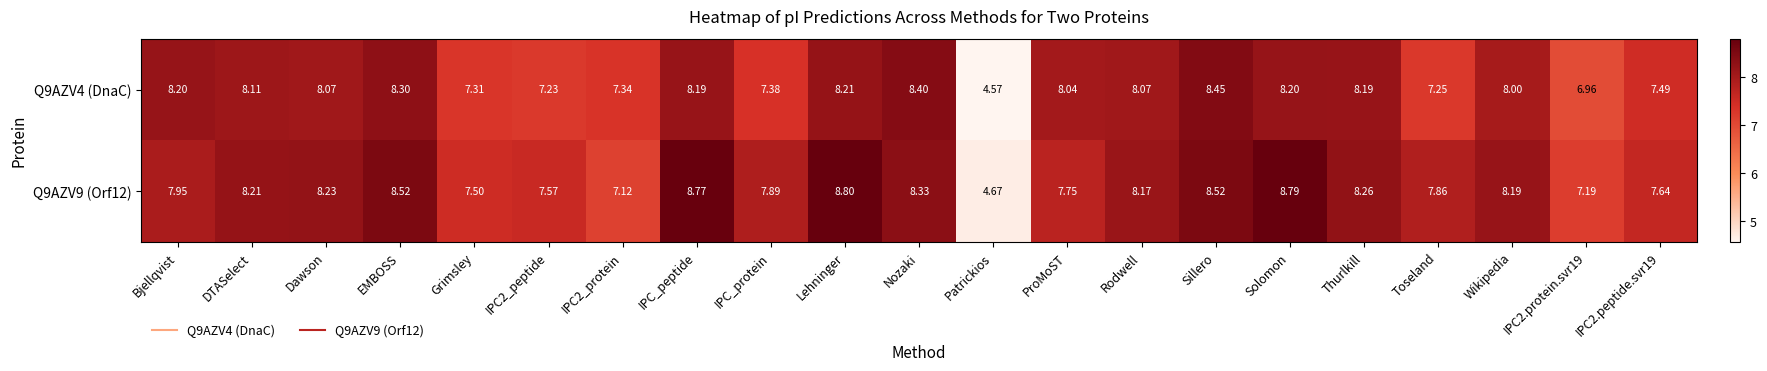

Which label corresponds to the smallest value in the chart?

Patrickios